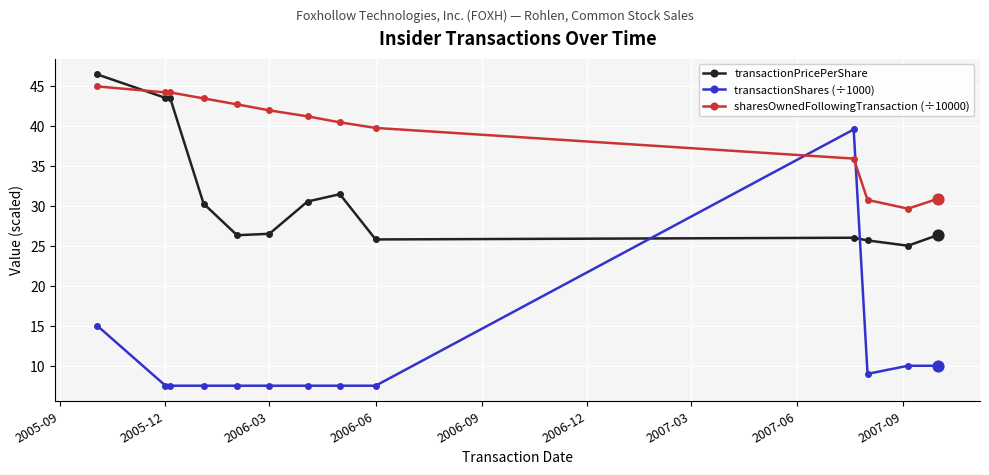

Which series has the largest range (max minus min)?

transactionShares (÷1000)